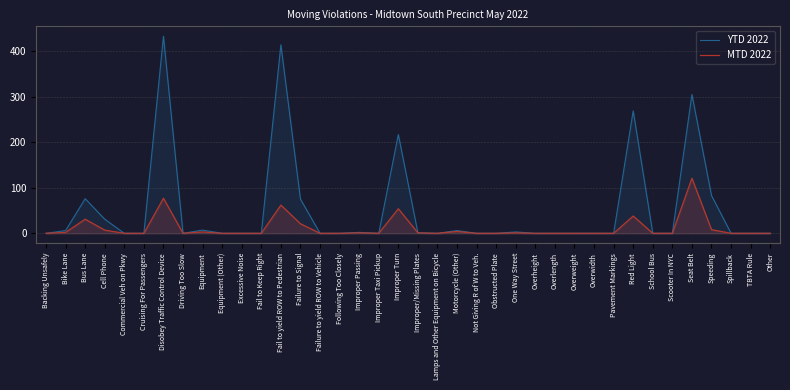

At how many categories does at least one series exceed 301?

3